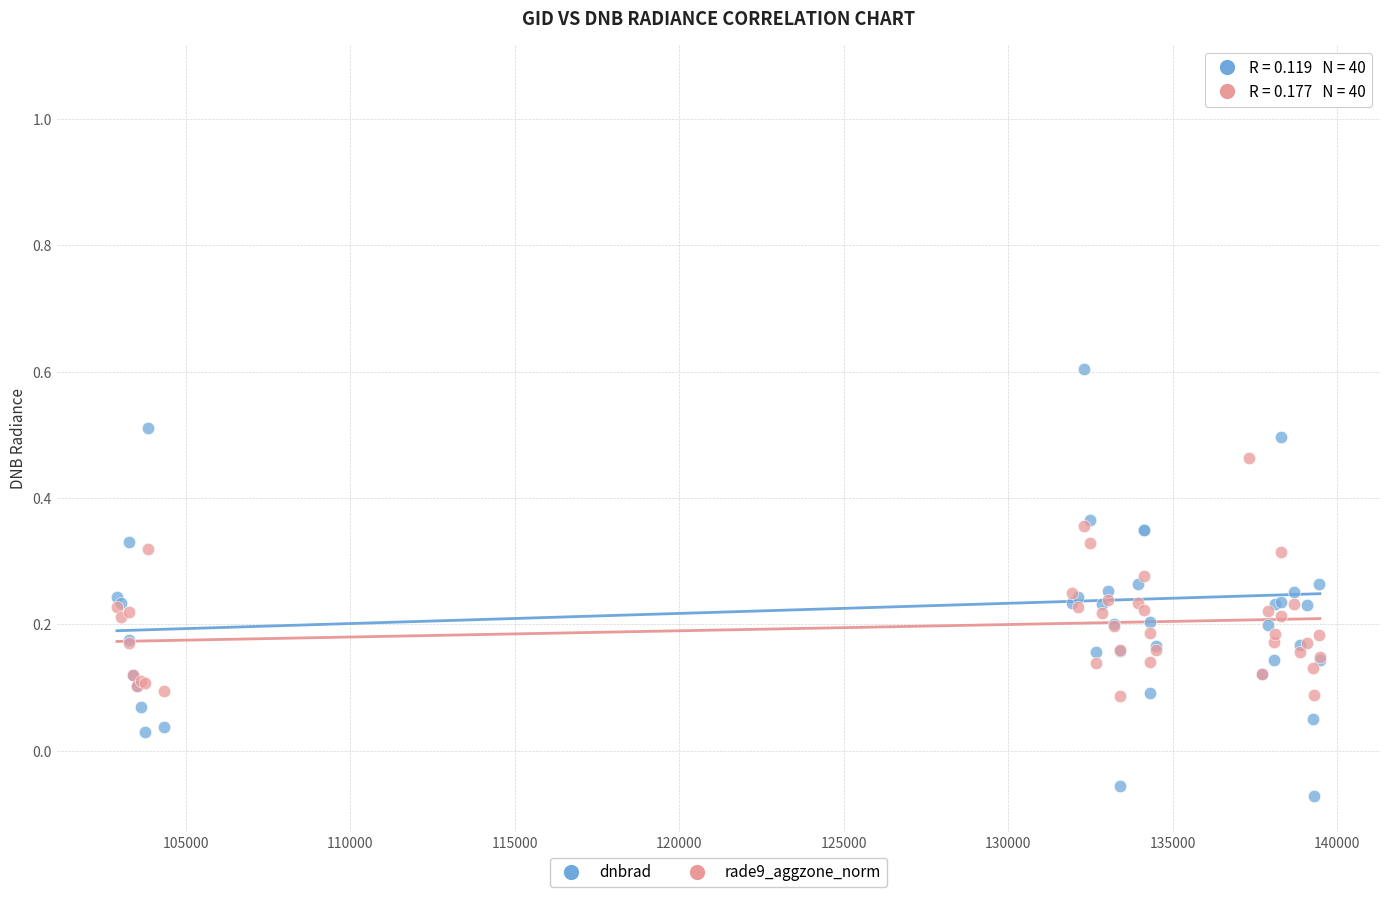

What is the X range (max minus min) for the scatter plot?

36564.0